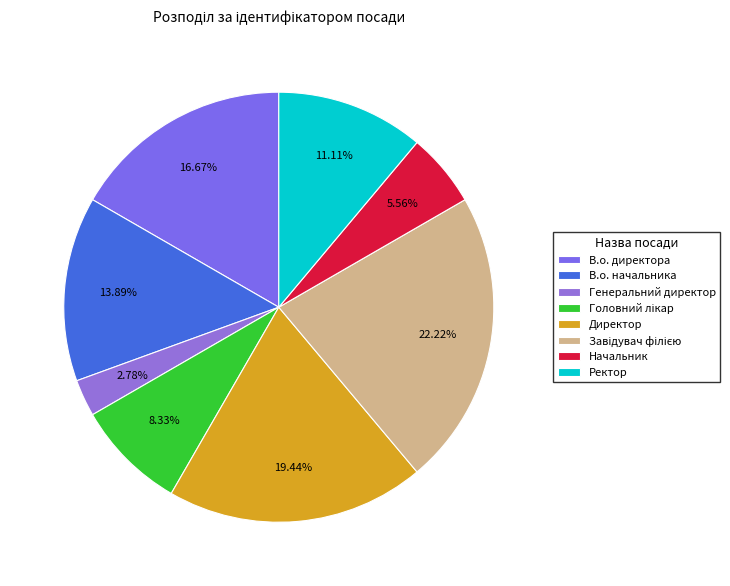

Rank the categories by value from highest to lowest.

Завідувач філією, Директор, В.о. директора, В.о. начальника, Ректор, Головний лікар, Начальник, Генеральний директор